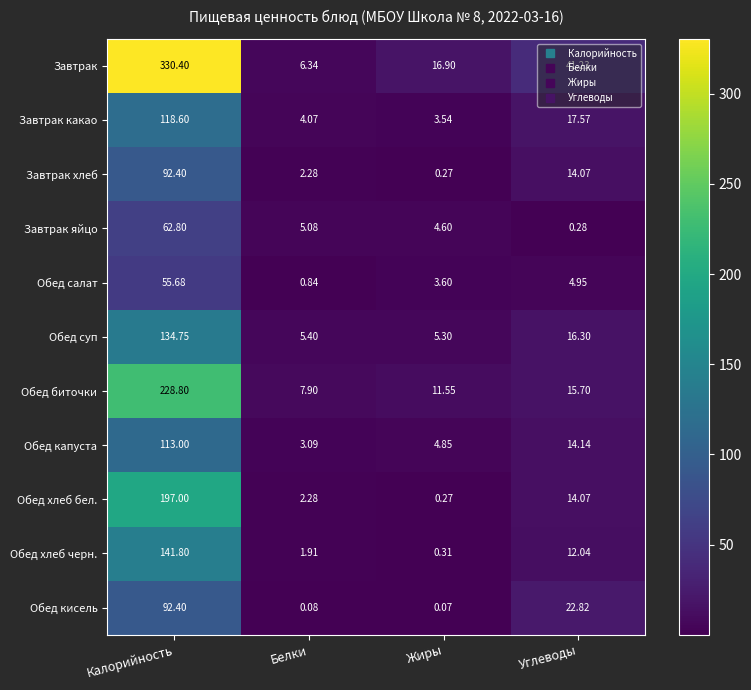

At which category is the sum across all series the highest?

Калорийность